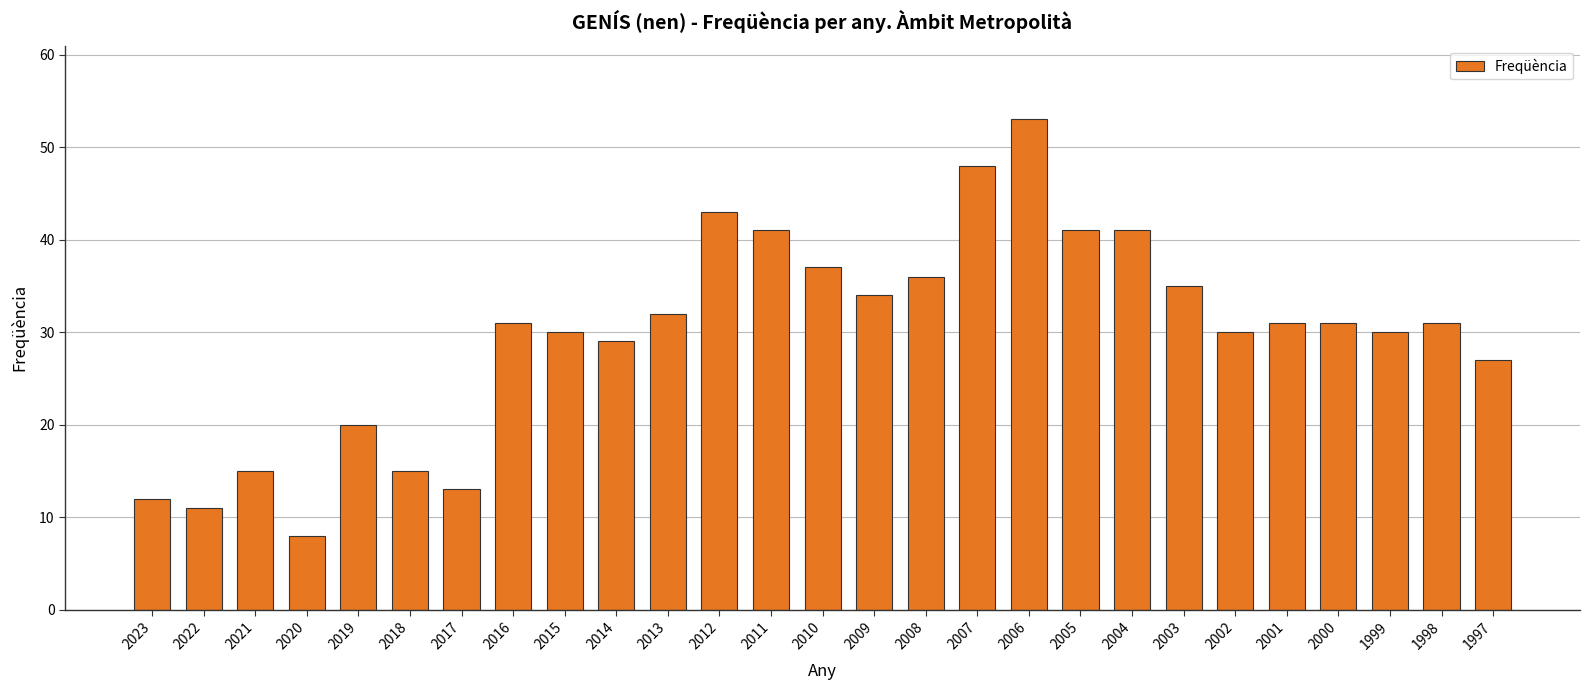

What is the value of the 23rd bar from the left?

31